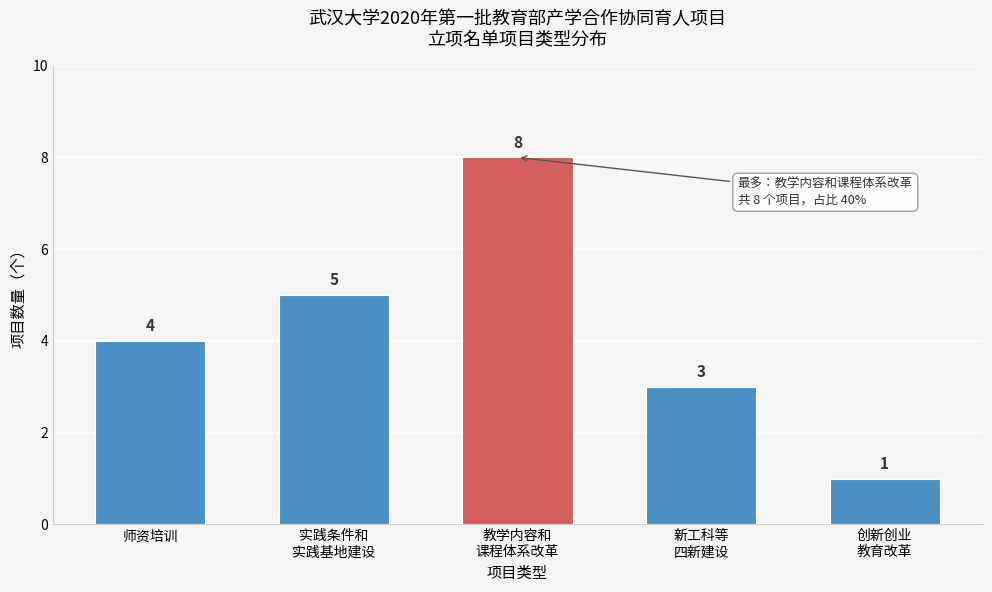

Reading left to right, what are all the values shown in this chart?

4	5	8	3	1